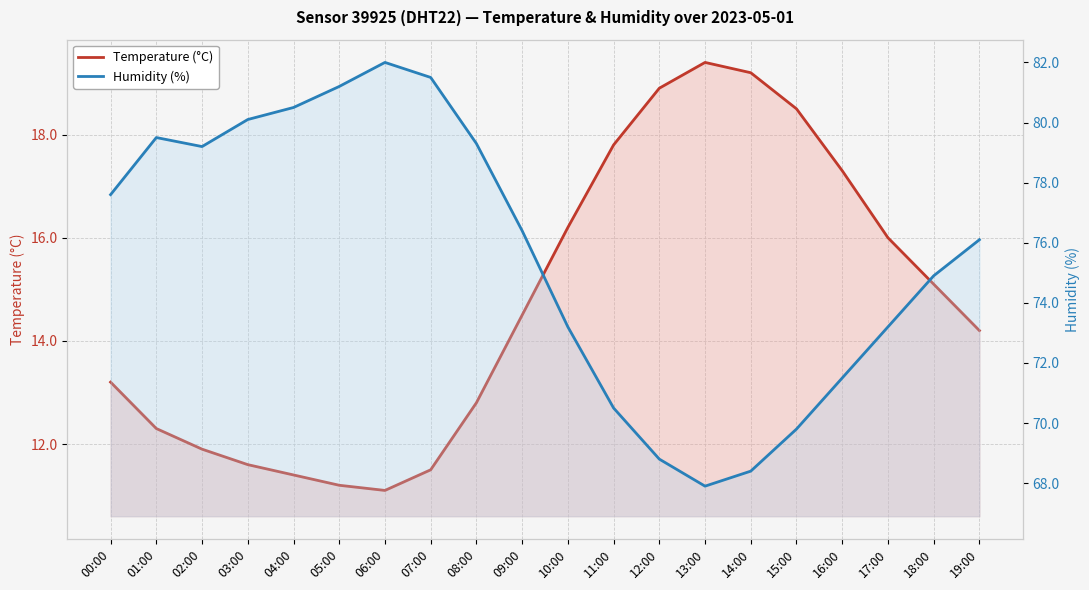

Reading left to right, what are all the values shown in this chart?

Temperature (°C): 00:00=13.2	01:00=12.3	02:00=11.9	03:00=11.6	04:00=11.4	05:00=11.2	06:00=11.1	07:00=11.5	08:00=12.8	09:00=14.5	10:00=16.2	11:00=17.8	12:00=18.9	13:00=19.4	14:00=19.2	15:00=18.5	16:00=17.3	17:00=16.0	18:00=15.1	19:00=14.2
Humidity (%): 00:00=77.6	01:00=79.5	02:00=79.2	03:00=80.1	04:00=80.5	05:00=81.2	06:00=82.0	07:00=81.5	08:00=79.3	09:00=76.4	10:00=73.2	11:00=70.5	12:00=68.8	13:00=67.9	14:00=68.4	15:00=69.8	16:00=71.5	17:00=73.2	18:00=74.9	19:00=76.1